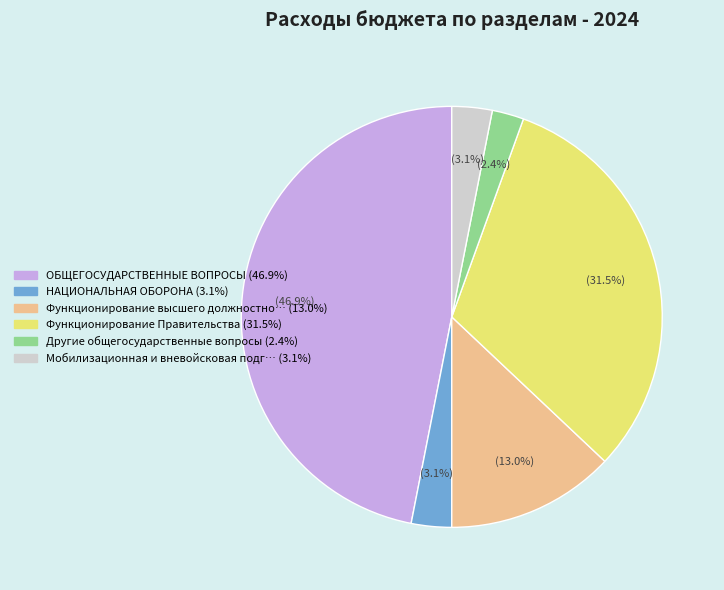

Is there any slice that represents more than half of the pie?

No